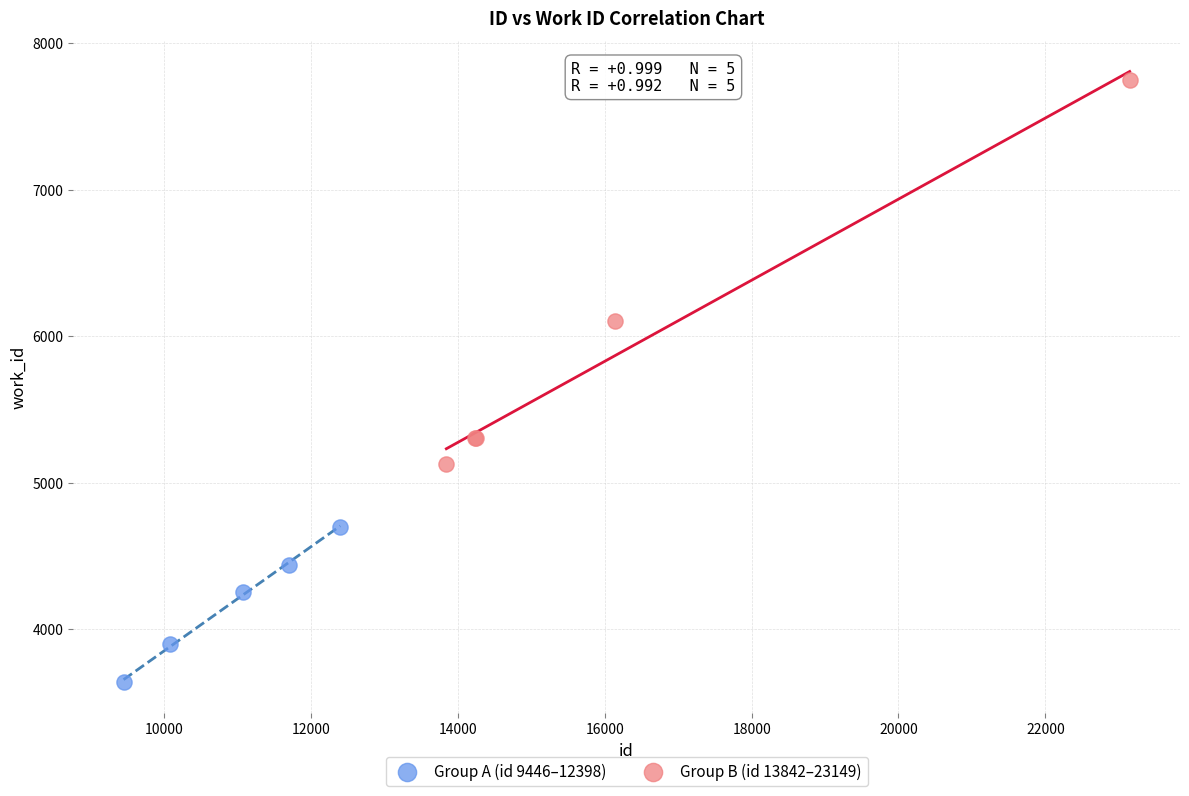

Which series contains the lowest Y value?

Group A (id 9446–12398)